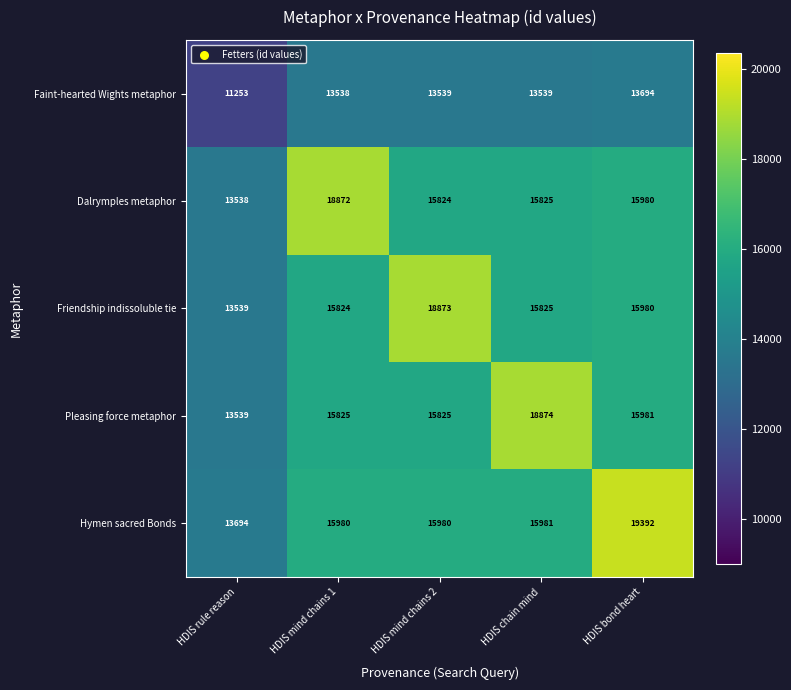

What value does the Faint-hearted Wights metaphor series have at HDIS chain mind?

13539